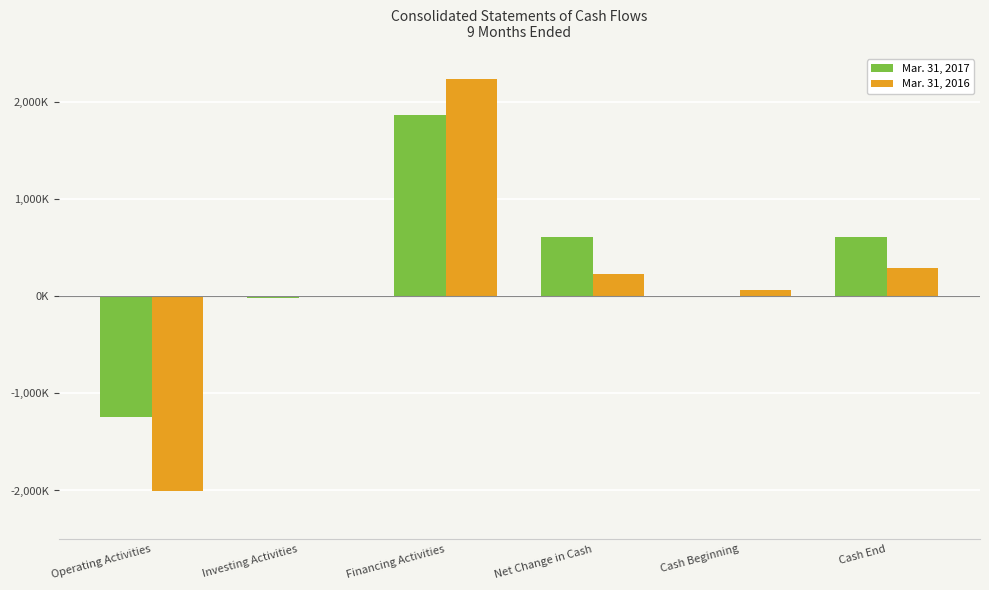

Reading right to left, extract all data points from this chart.

Mar. 31, 2017: 616619	2815	613804	1869436	-11540	-1244092
Mar. 31, 2016: 297552	69305	228247	2237595	0	-2009348